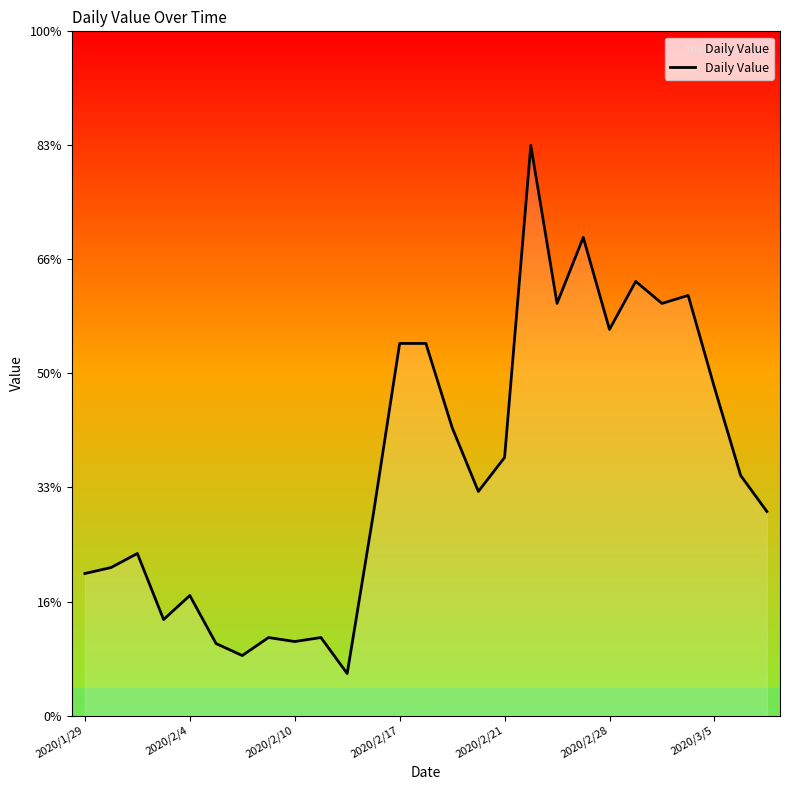

Does the chart have visible grid lines?

No